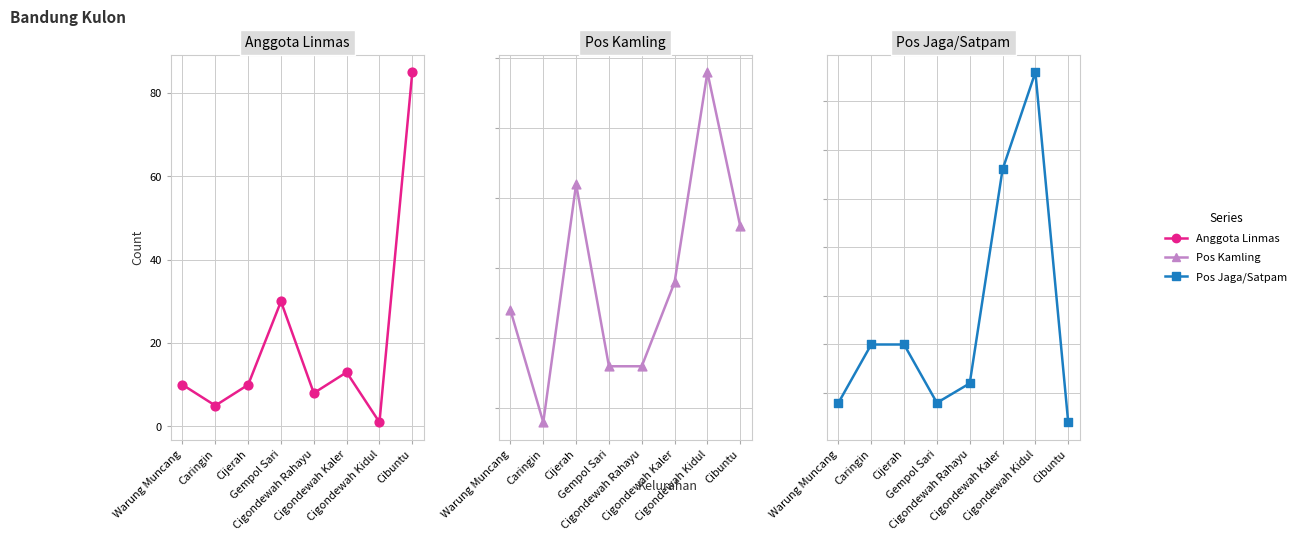

Is the value of Anggota Linmas at Cigondewah Rahayu greater than the value of Pos Kamling at Warung Muncang?

No